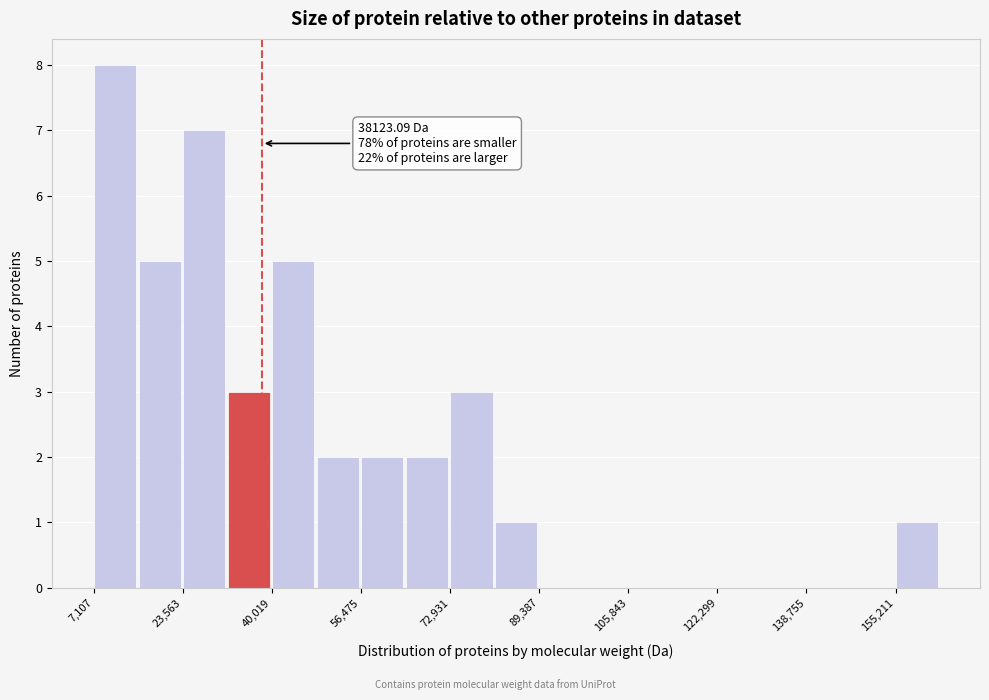

Over which range of the x-axis is the bar tallest?

8000 to 16000